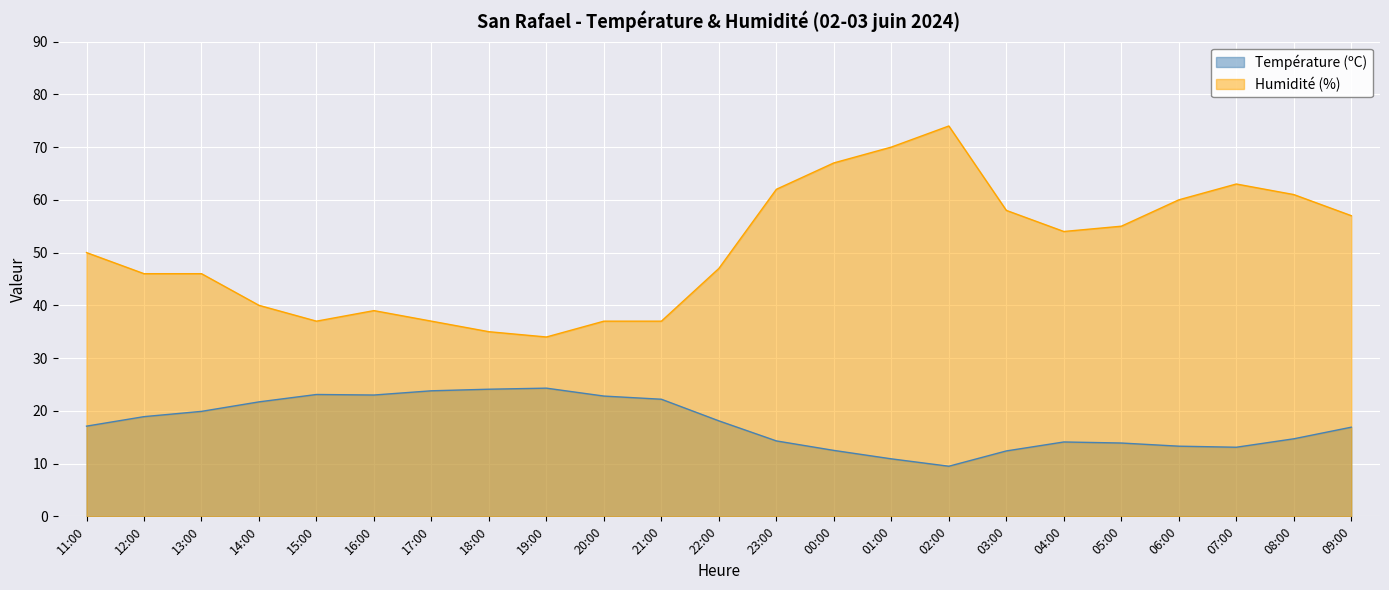

What is the label of the 12th point from the right?

22:00